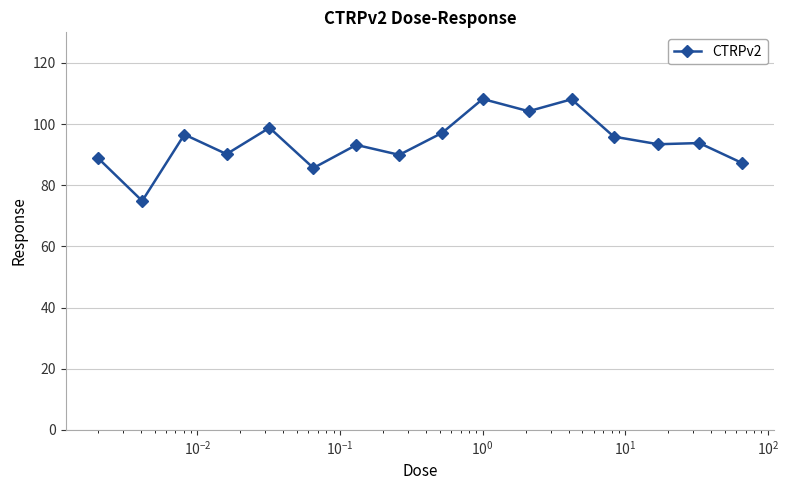

What is the smallest value displayed?

74.9